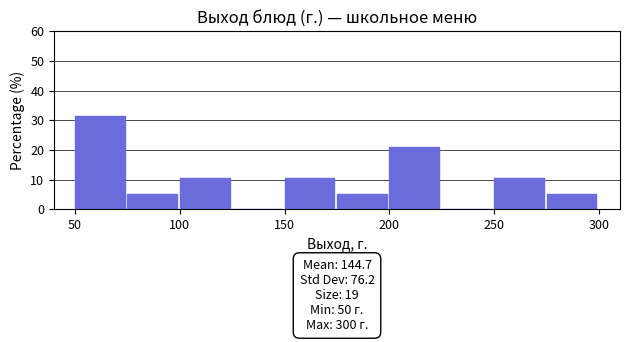

Over which range of the x-axis is the bar tallest?

50 to 75